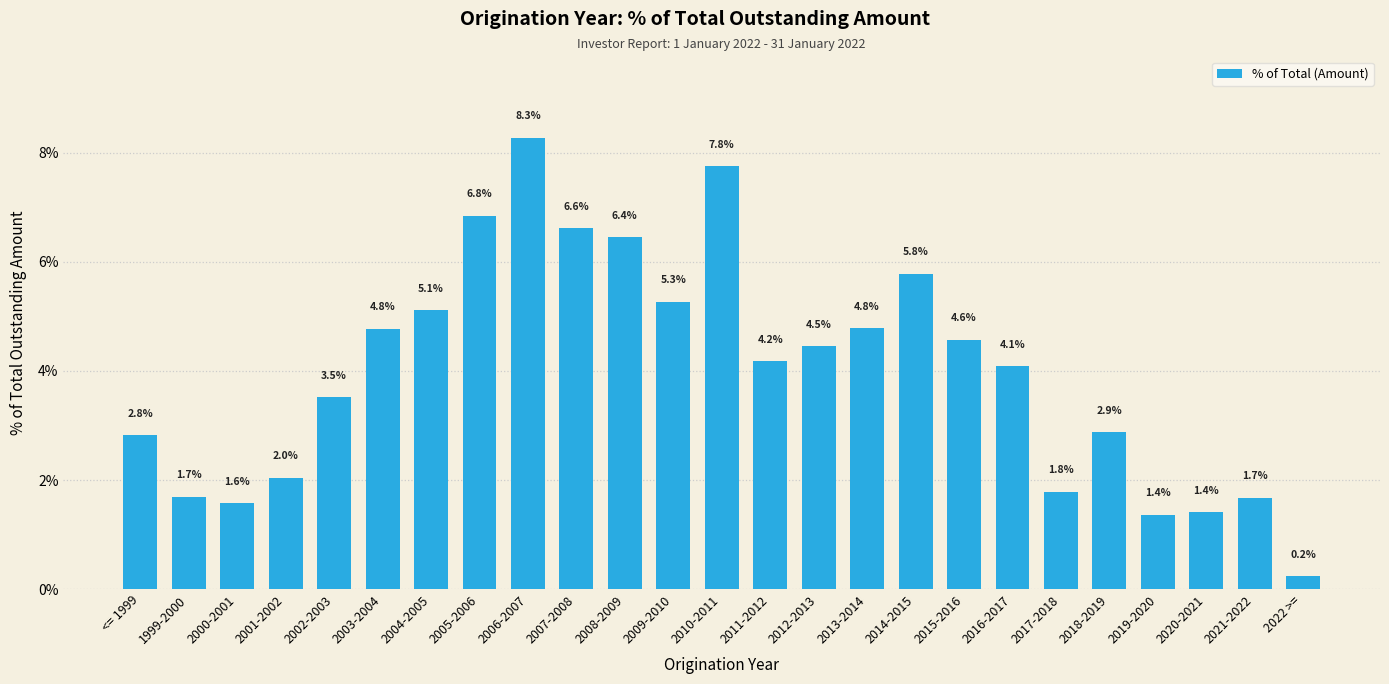

What is the sum of the values at 2005-2006 and 2022 >=?

7.1